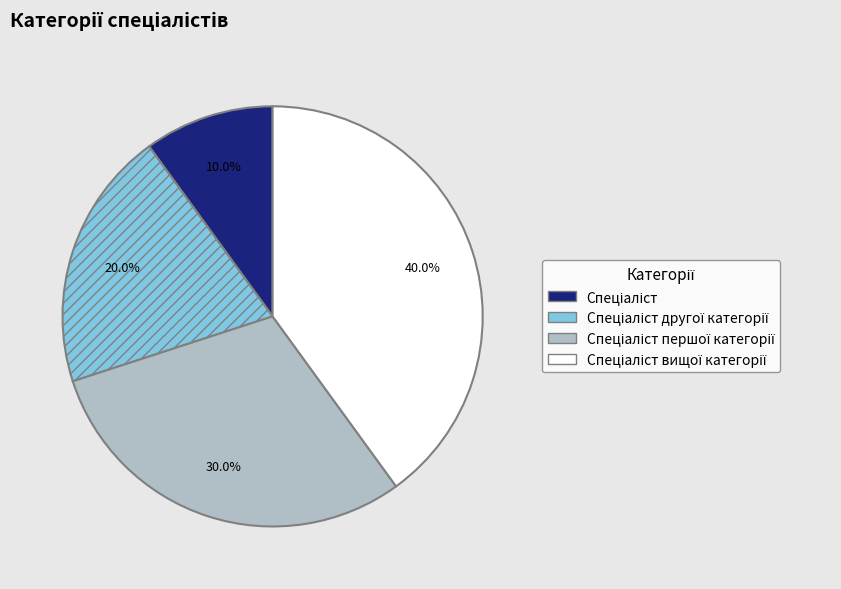

Is there a majority slice in this chart?

No